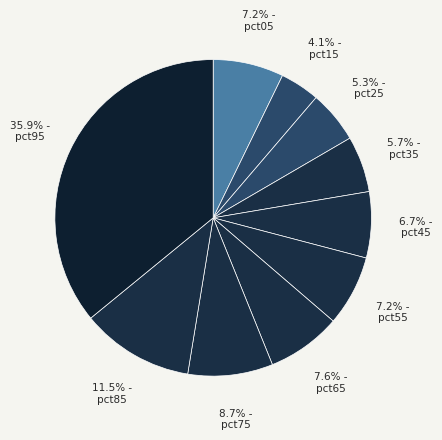

Count the number of slices in the pie.

10